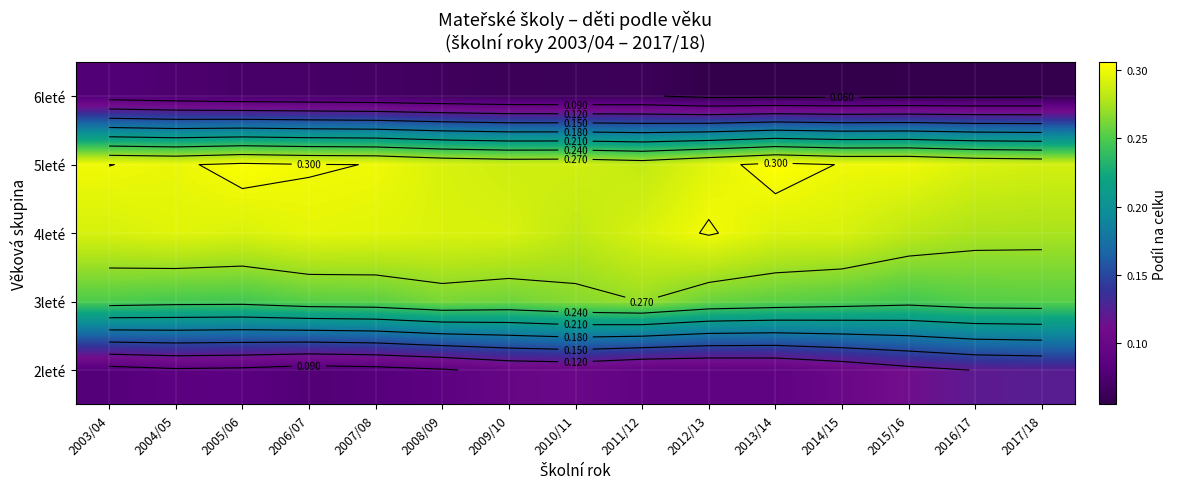

What is the sum of the 5leté values at 2003/04 and 2008/09?

0.6